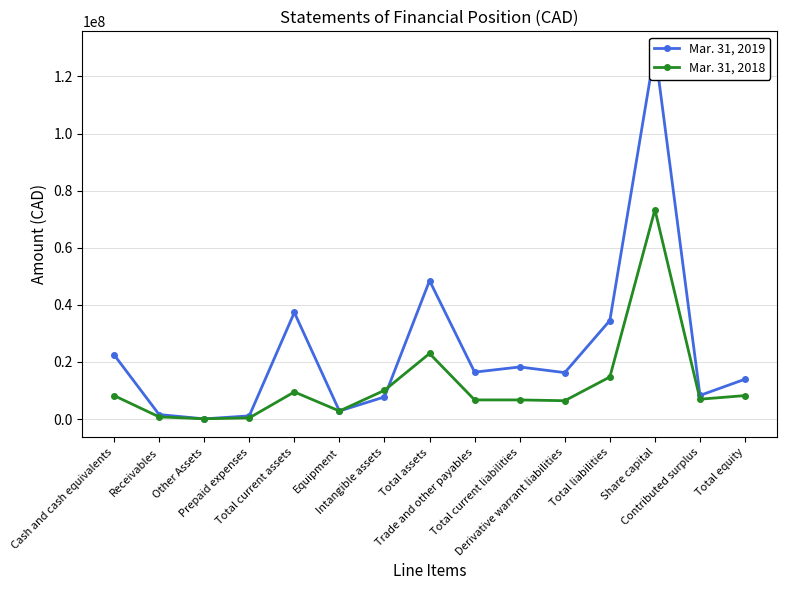

At which category does Mar. 31, 2018 reach its first local valley?

Other Assets